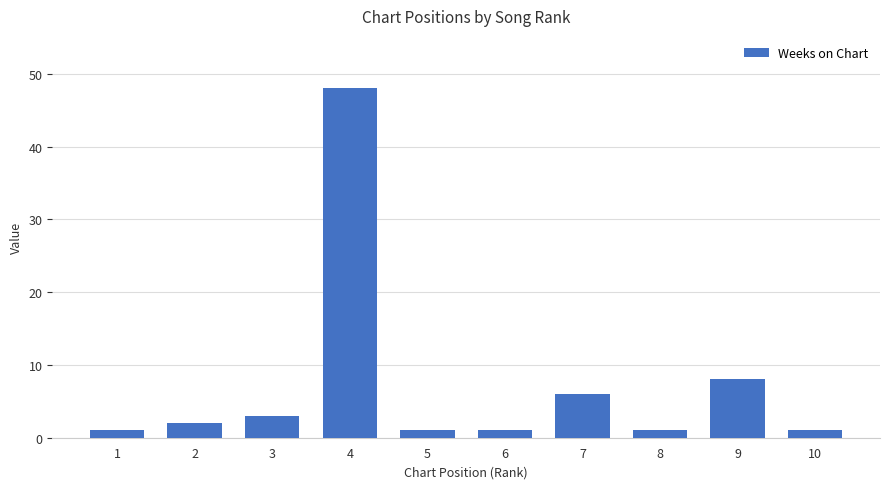

What is the sum of all values?

72